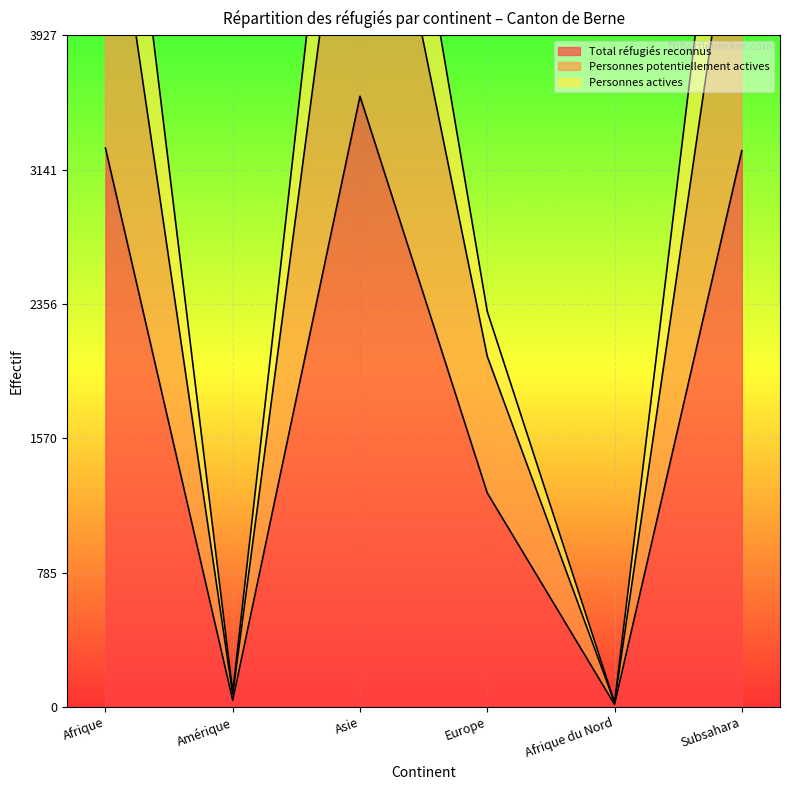

How many values in the Personnes actives series are below 6181?

3